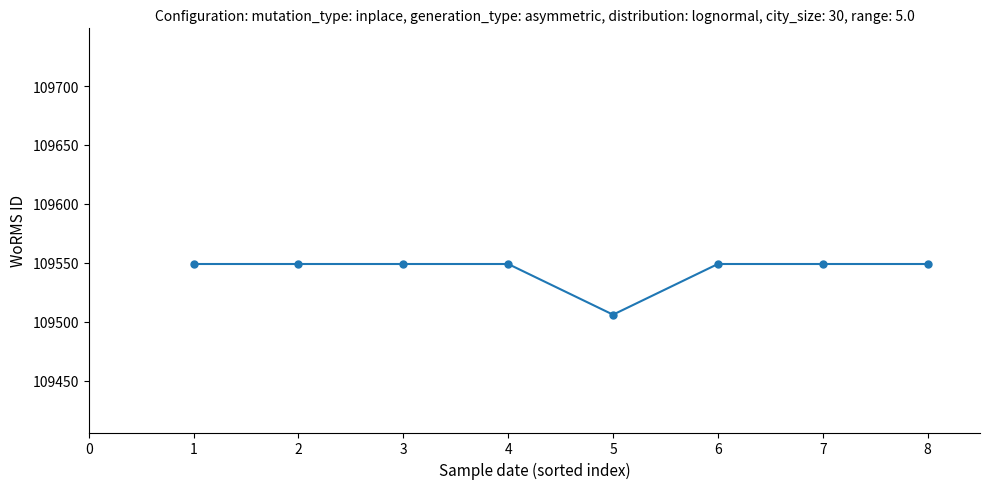

What is the change in value from 5 to 7?

+43